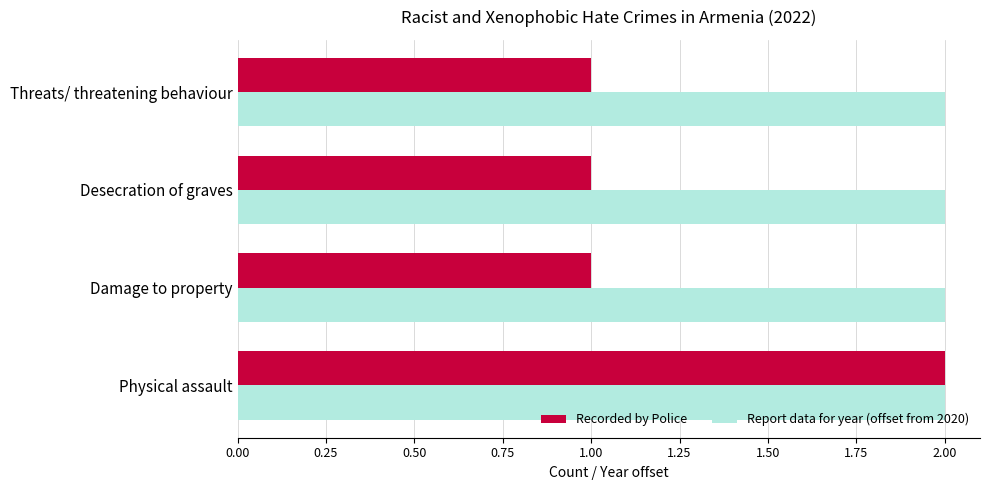

List the series in order of their overall mean, highest first.

Report data for year (offset from 2020), Recorded by Police